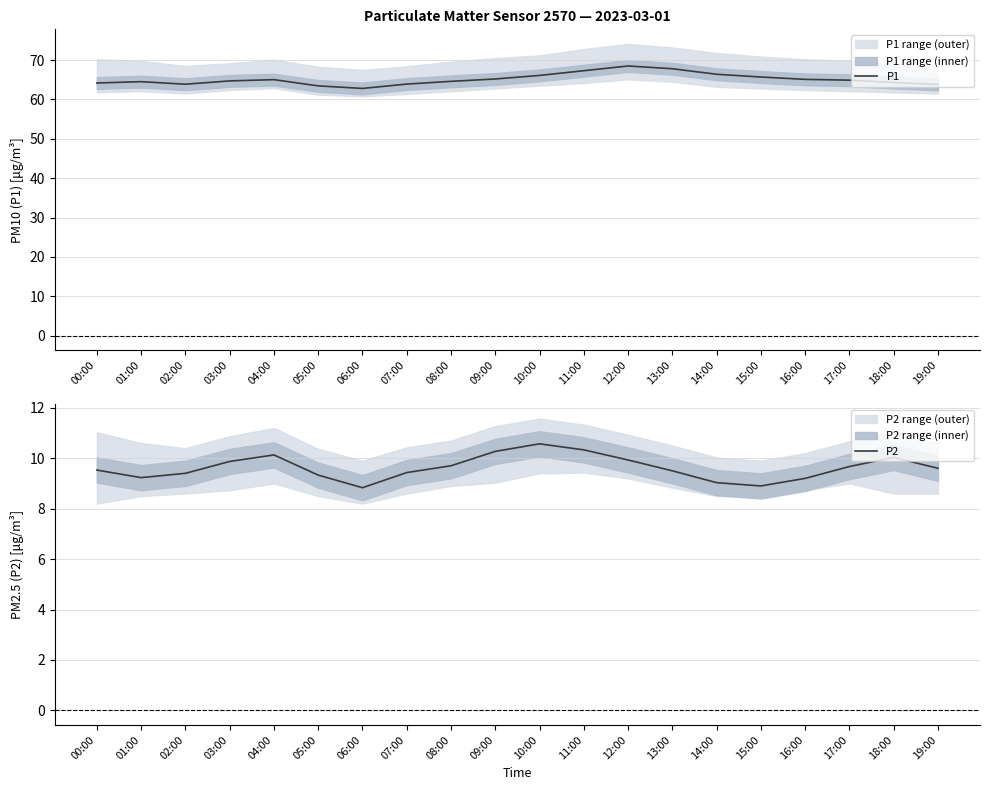

How many data points in P2 are above 9?

18